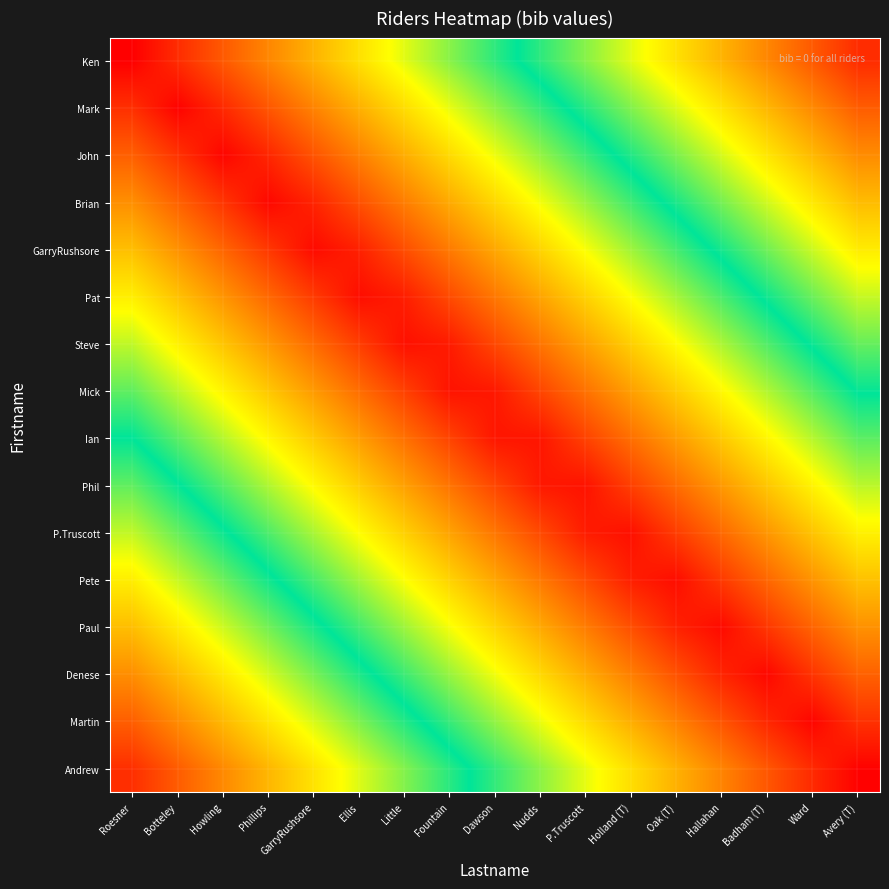

Rank the series at Badham (T) from highest to lowest value.

Ken, Mark, John, Brian, GarryRushsore, Pat, Steve, Mick, Ian, Phil, P.Truscott, Pete, Andrew, Paul, Martin, Denese